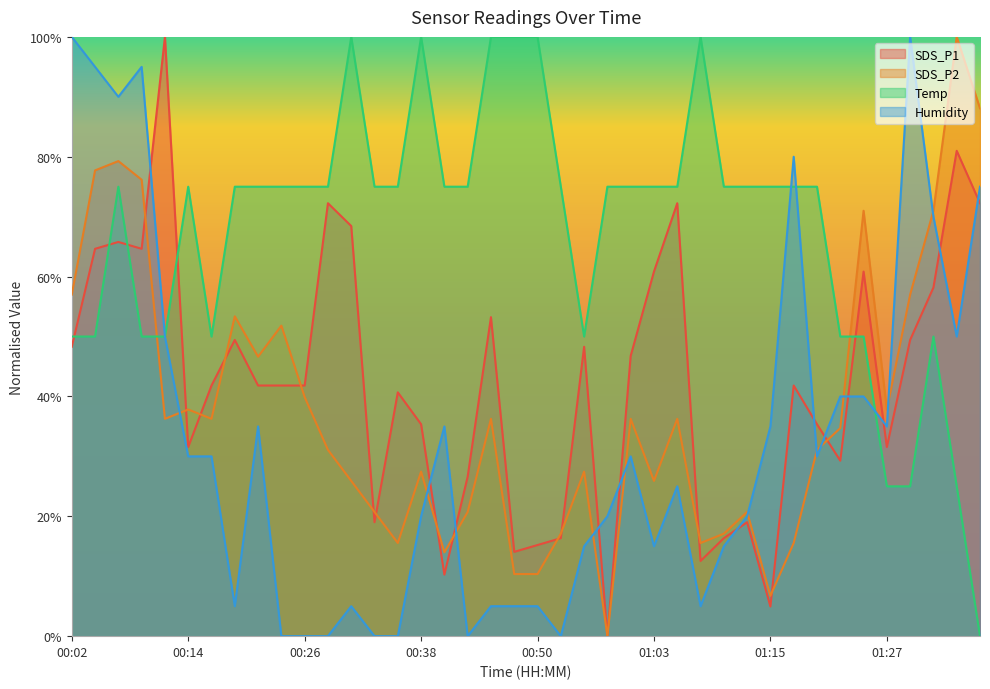

True or false: SDS_P2 has a value of 0.4 at 00:46.

True